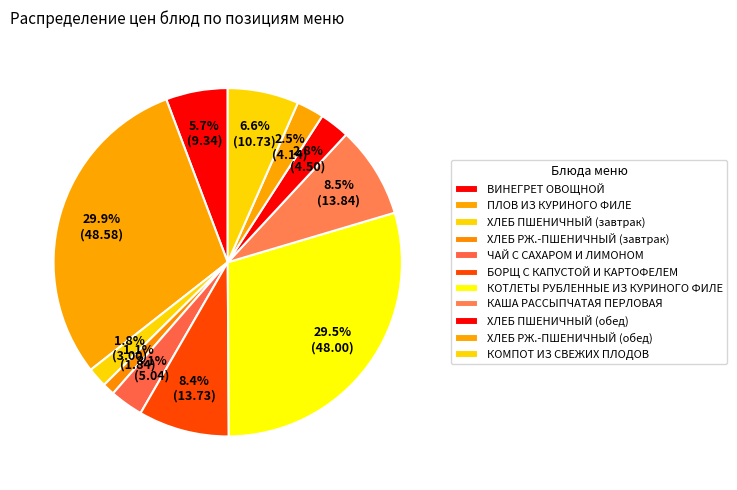

What percentage is the ПЛОВ ИЗ КУРИНОГО ФИЛЕ slice, to the nearest percent?

30%